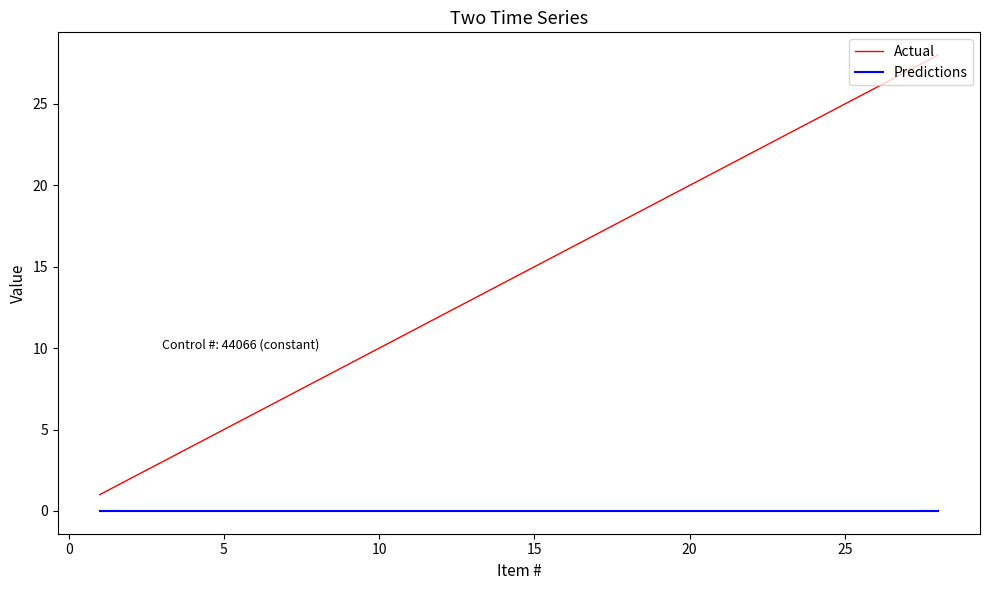

Which series has the widest spread of values?

Actual